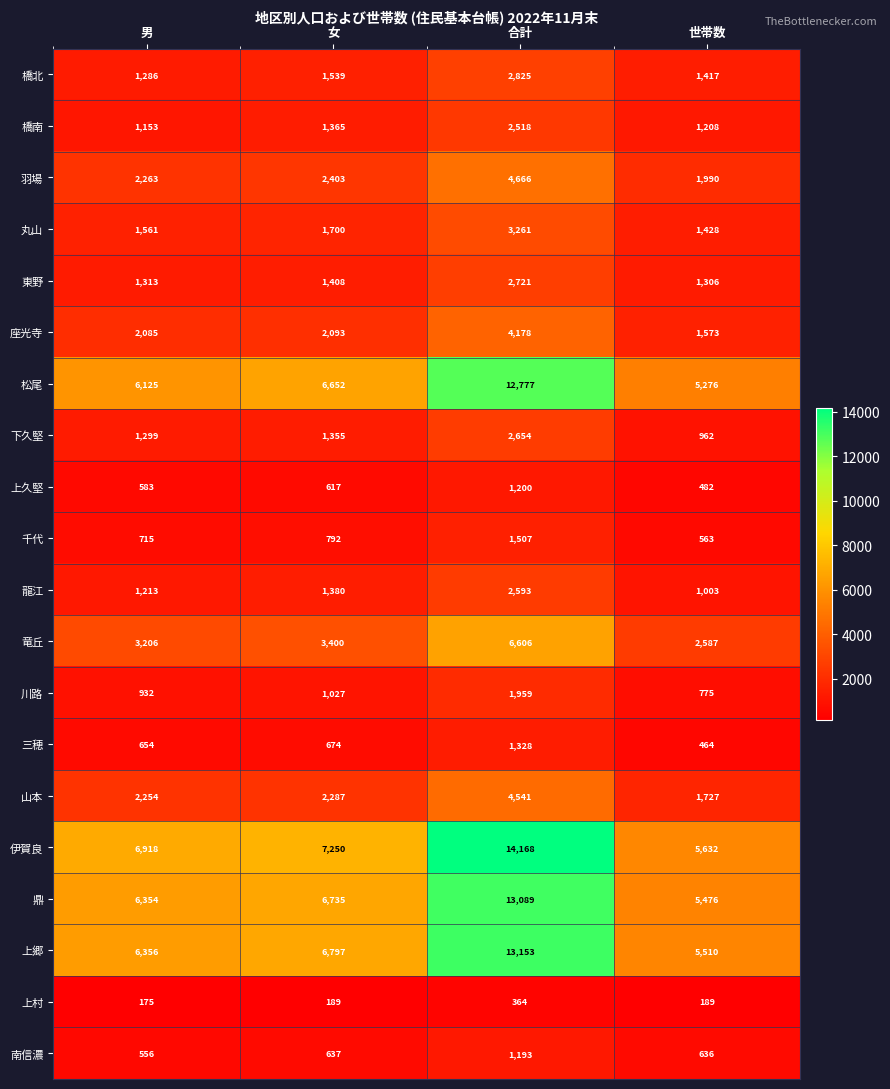

What is the difference between the maximum and minimum values in the 南信濃 series?

637